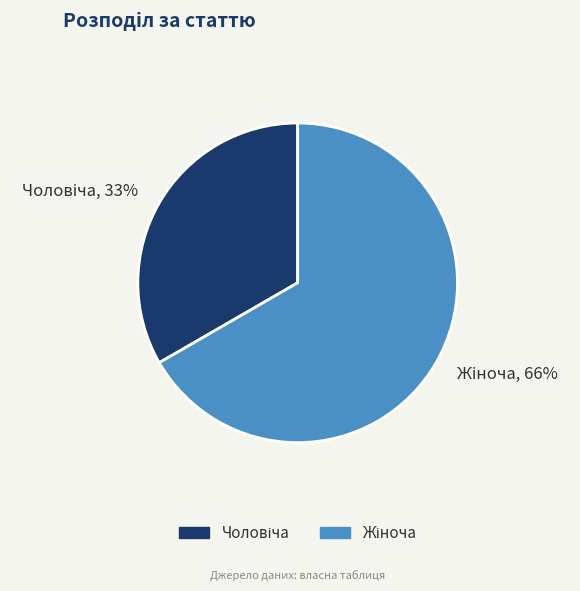

What percentage do Жіноча and Чоловіча together represent?

100.0%